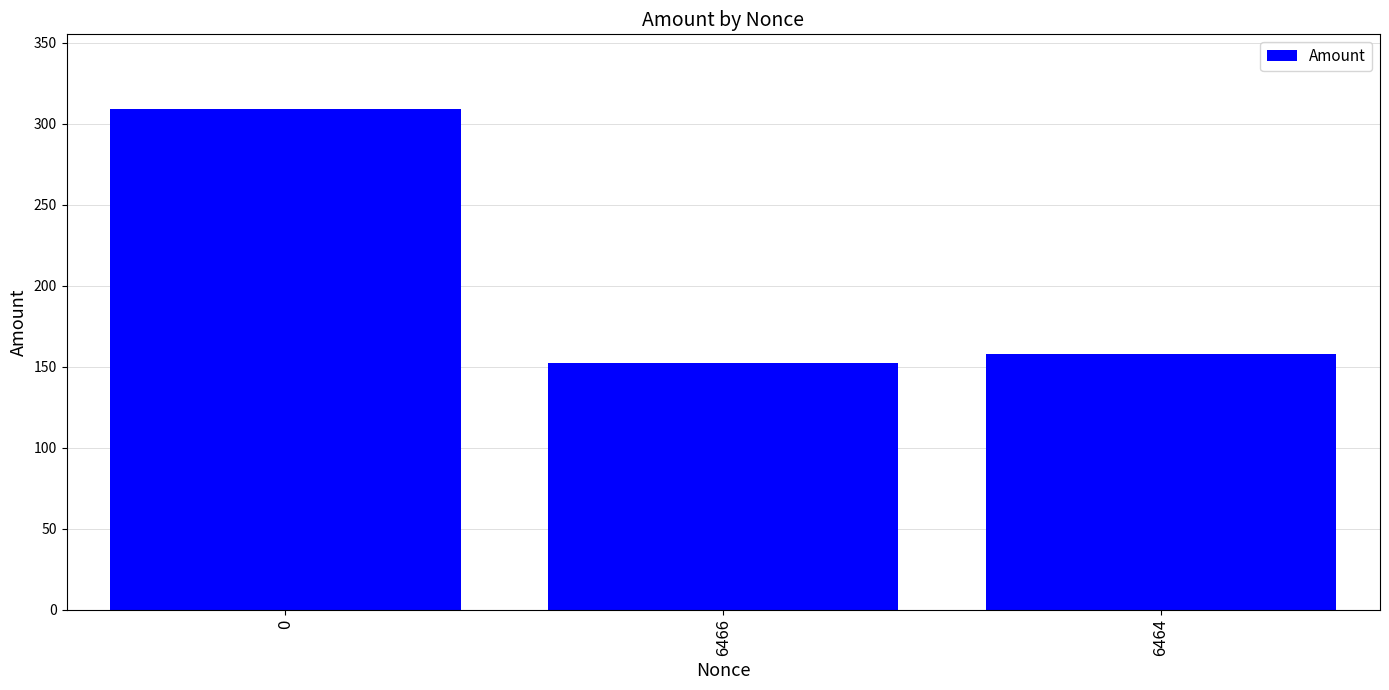

Which has a higher value, 6464 or 6466?

6464